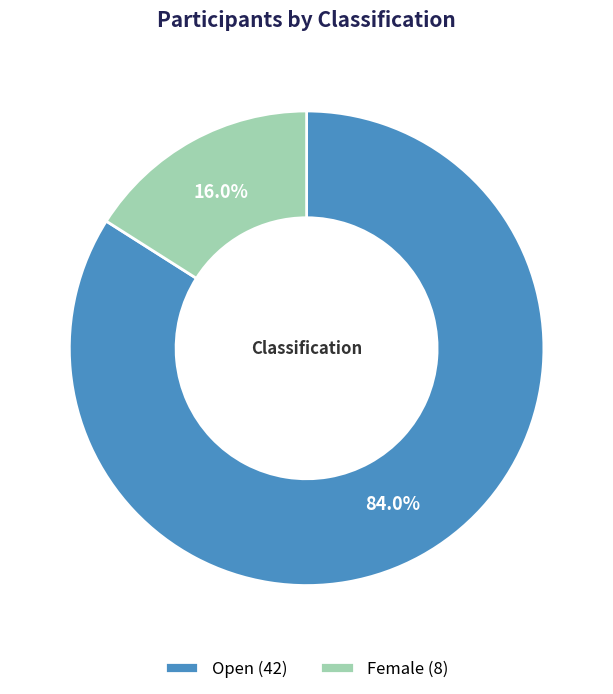

To the nearest percent, what is the difference between the Open and Female slice percentages?

68%